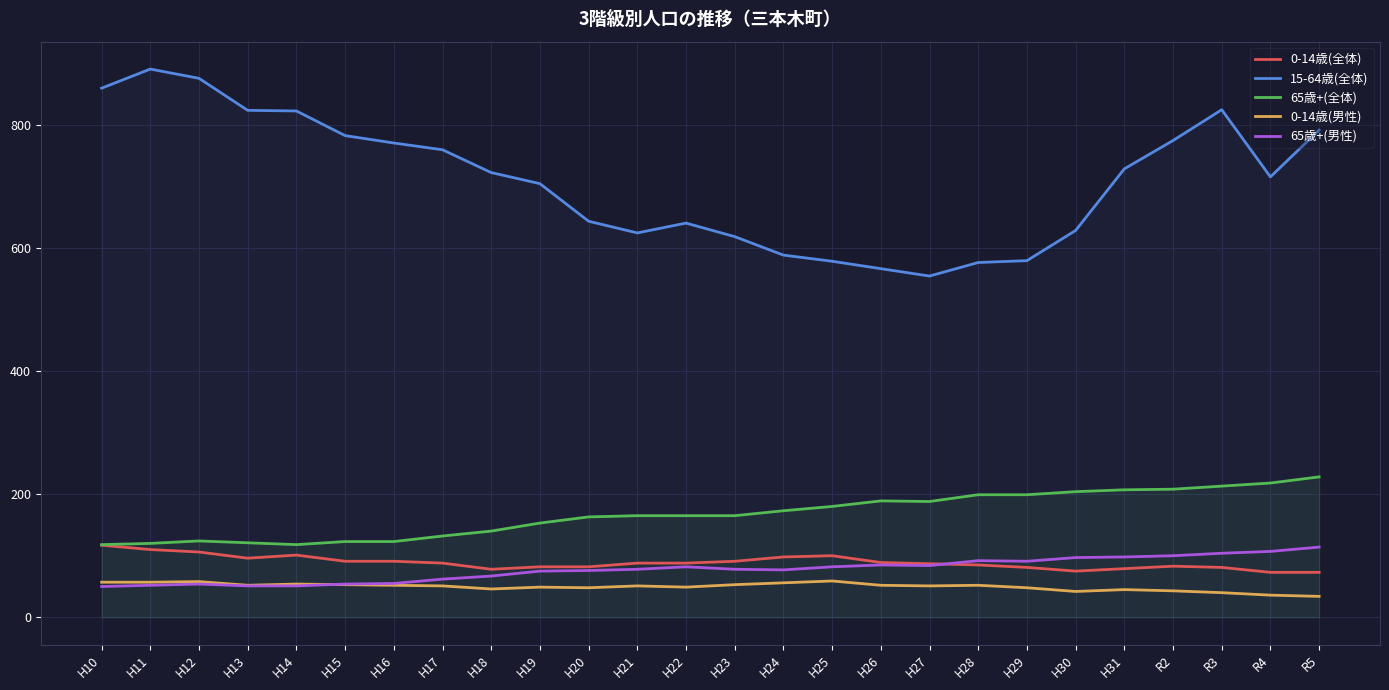

Is this an area chart (filled region under the line)?

No